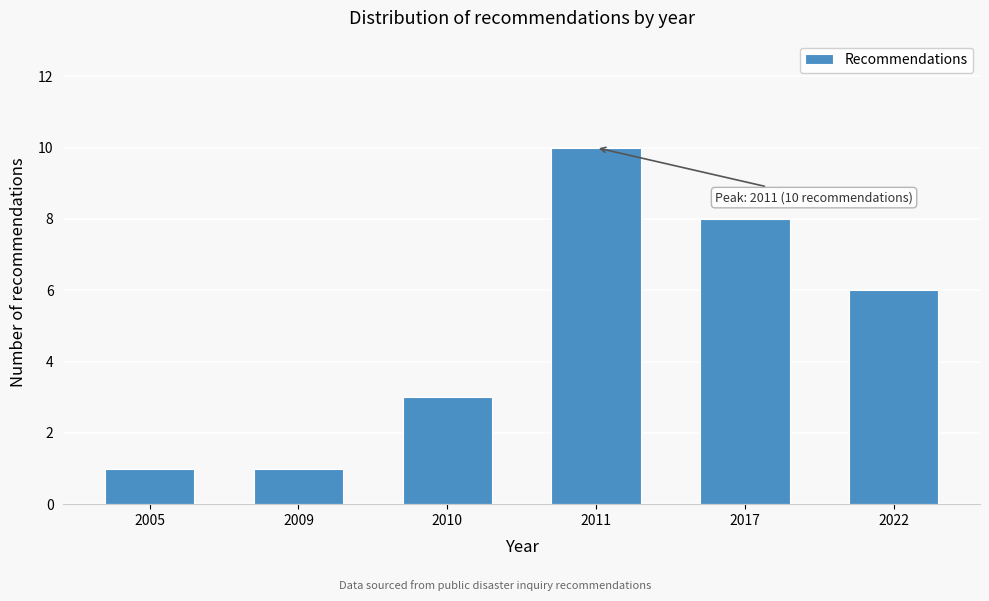

Reading left to right, what are all the values shown in this chart?

1	1	3	10	8	6